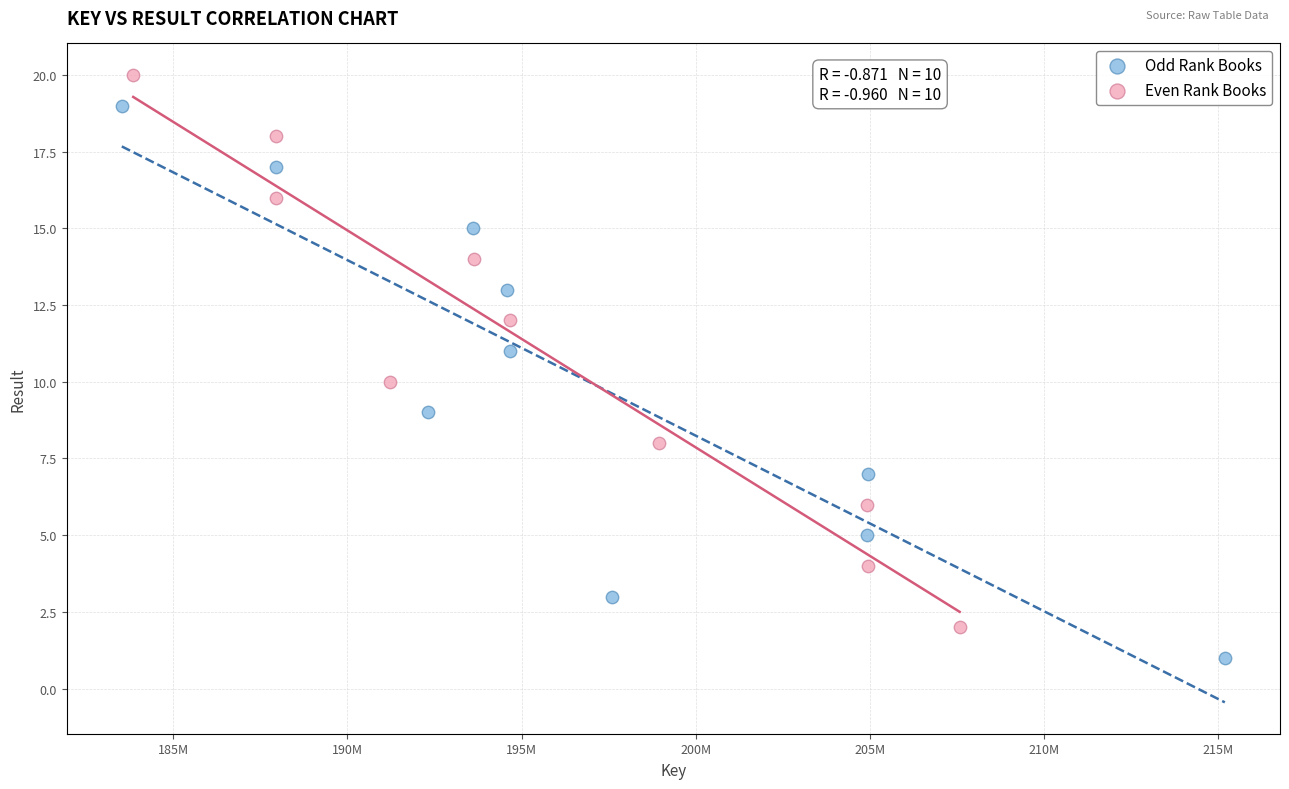

Which series contains the highest Y value?

Even Rank Books